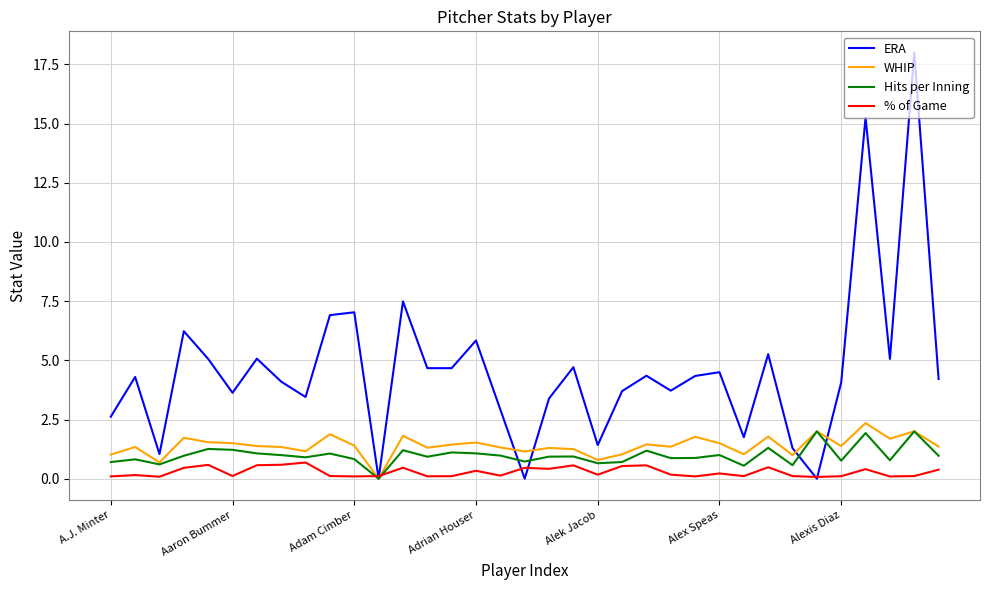

Which series has the largest total across all categories?

ERA